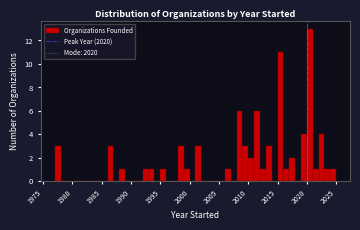

Read against the x-axis, roughly where is the centre of the tallest bar?

2020.5